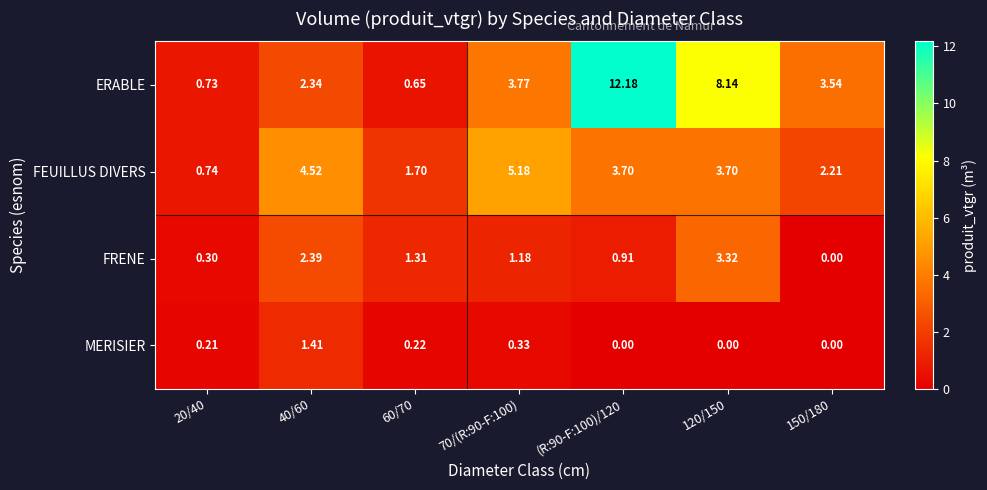

Count the number of categories in the chart.

7